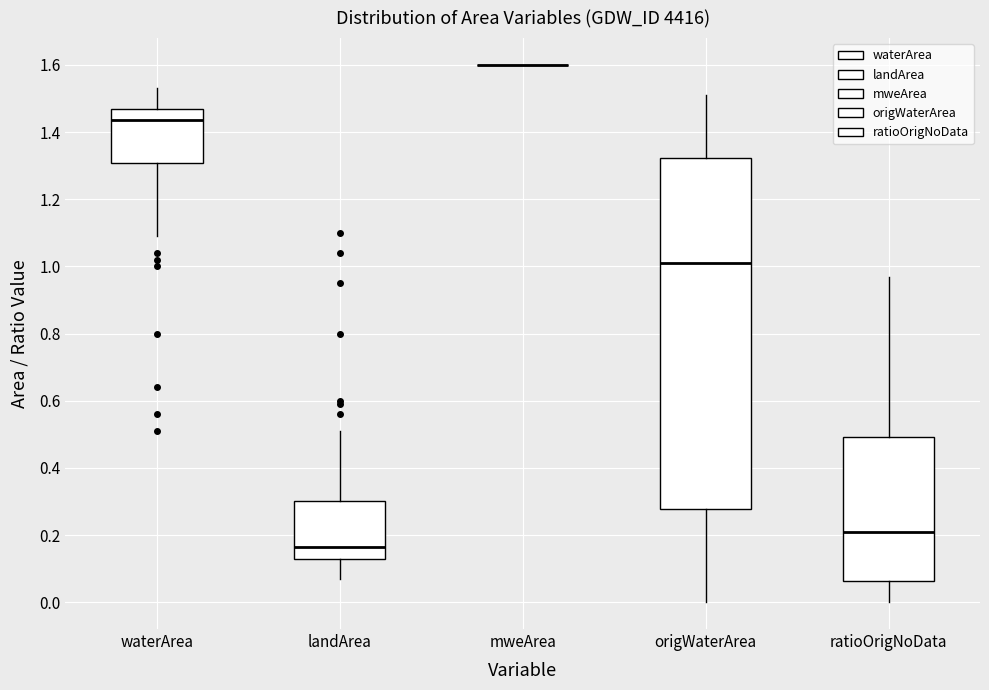

Where does the median line of the box for origWaterArea sit on the y-axis? The values are not printed on the chart, so give them approximately, as read against the axis.

1.02